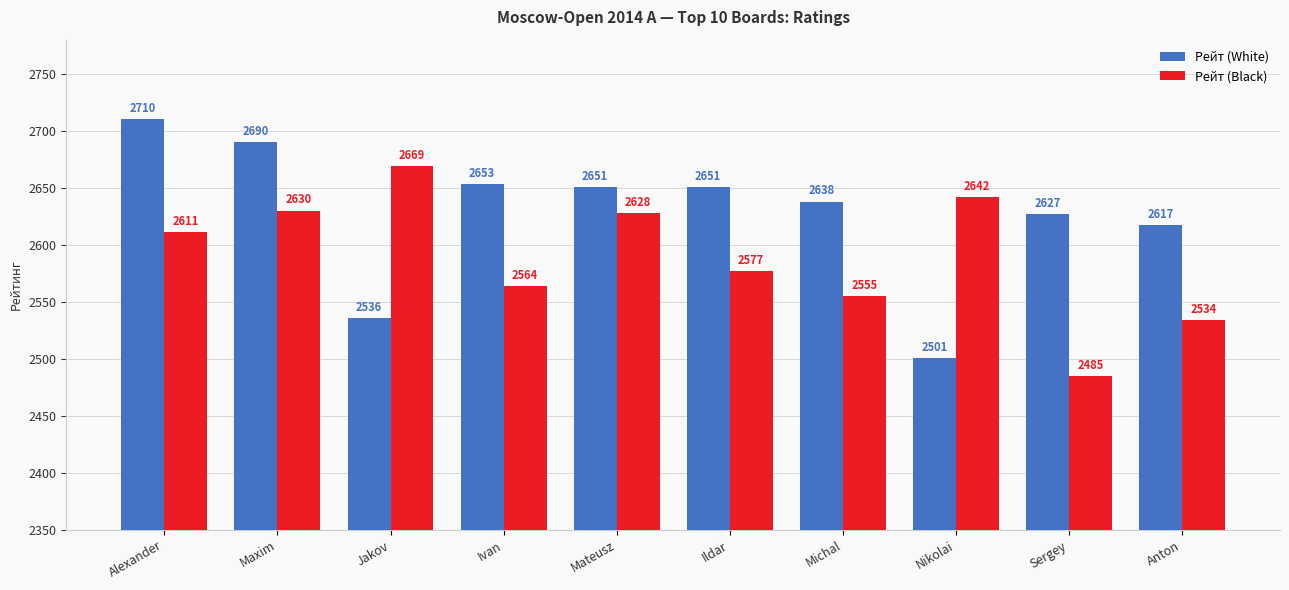

Which series has the largest total across all categories?

Рейт (White)